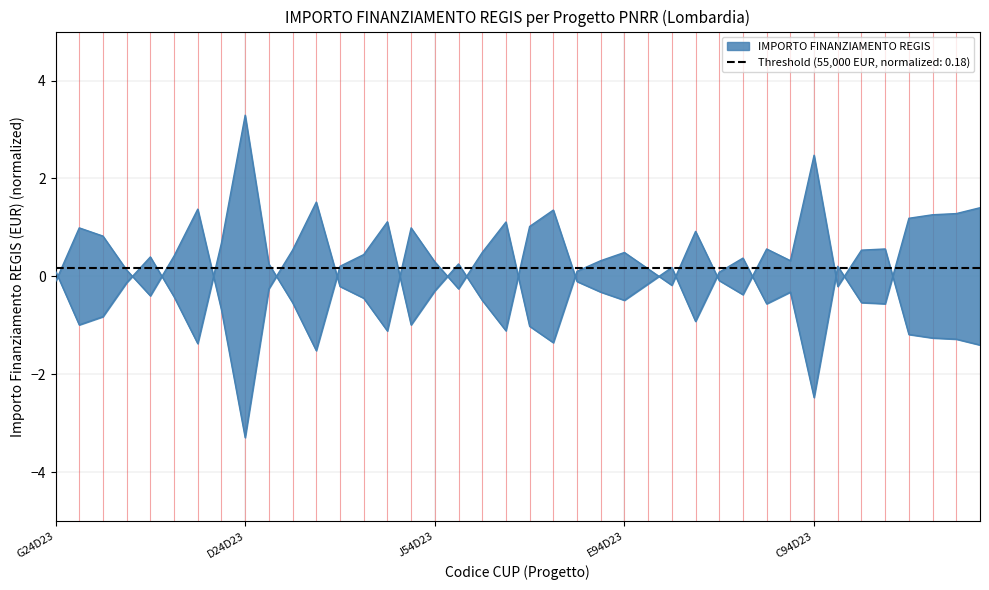

Is it true that the value at E94D23 is -0.5?

True